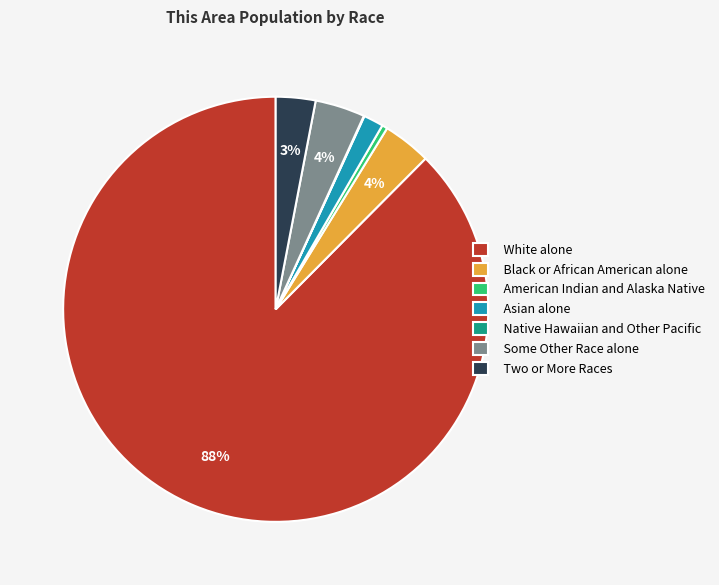

What is the largest slice in the pie chart?

White alone